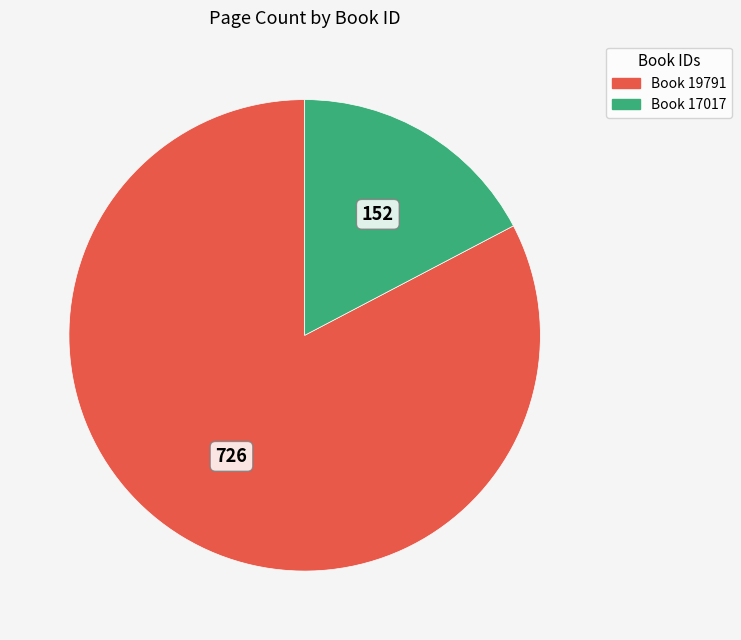

Count the number of slices in the pie.

2